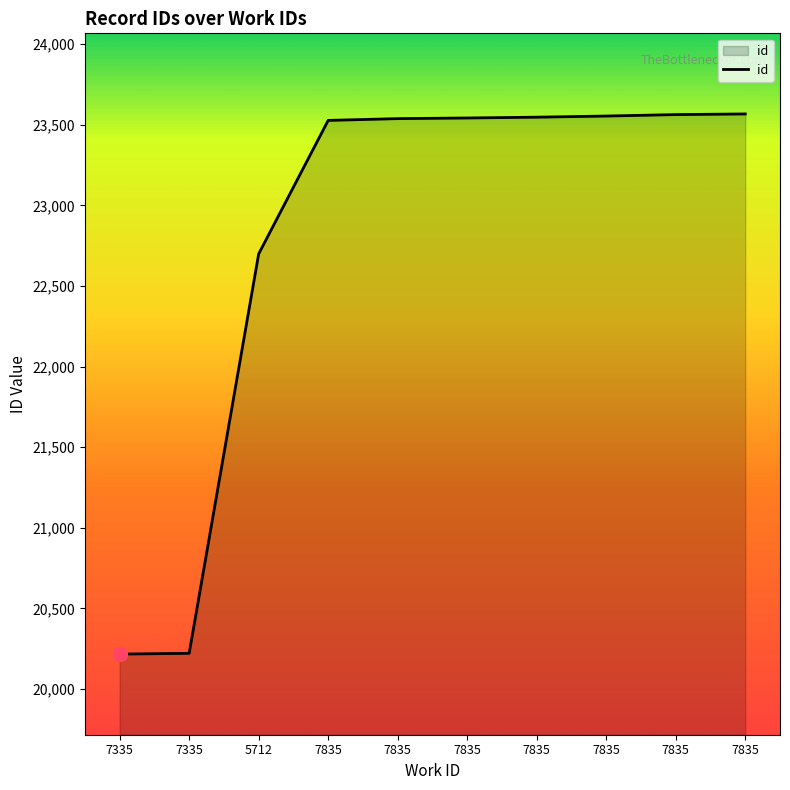

Rank the categories by value from highest to lowest.

7835, 7835, 7835, 7835, 7835, 7835, 7835, 5712, 7335, 7335